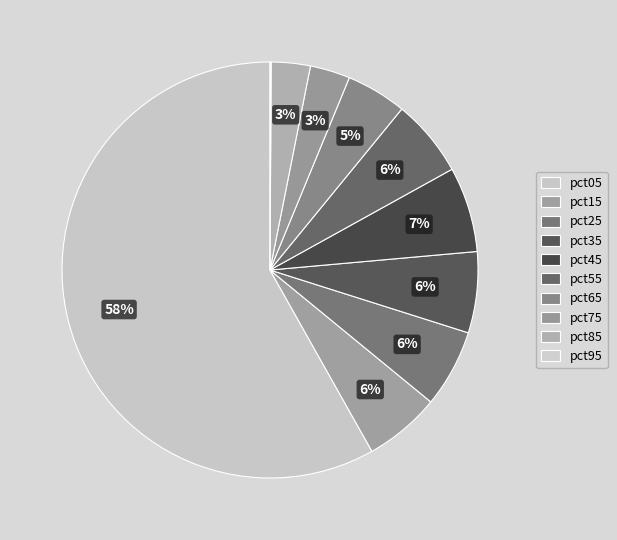

To the nearest percent, what percentage of the pie is pct15?

6%